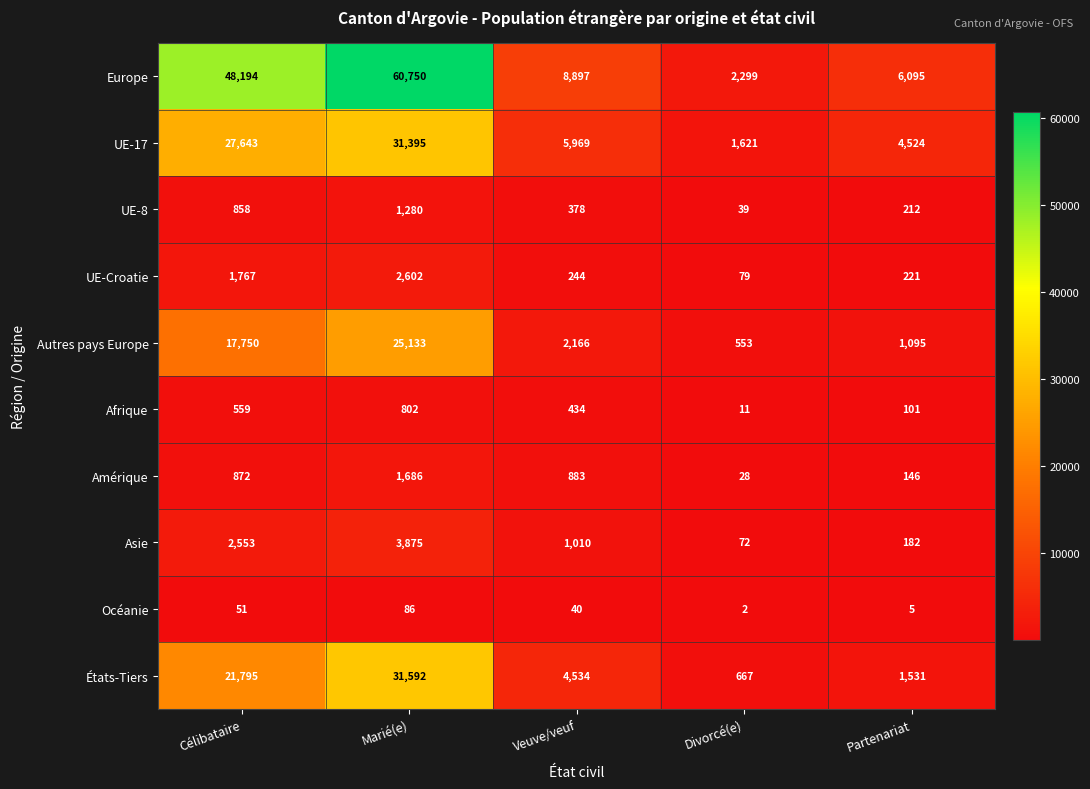

True or false: États-Tiers has a value of 7962 at Veuve/veuf.

False